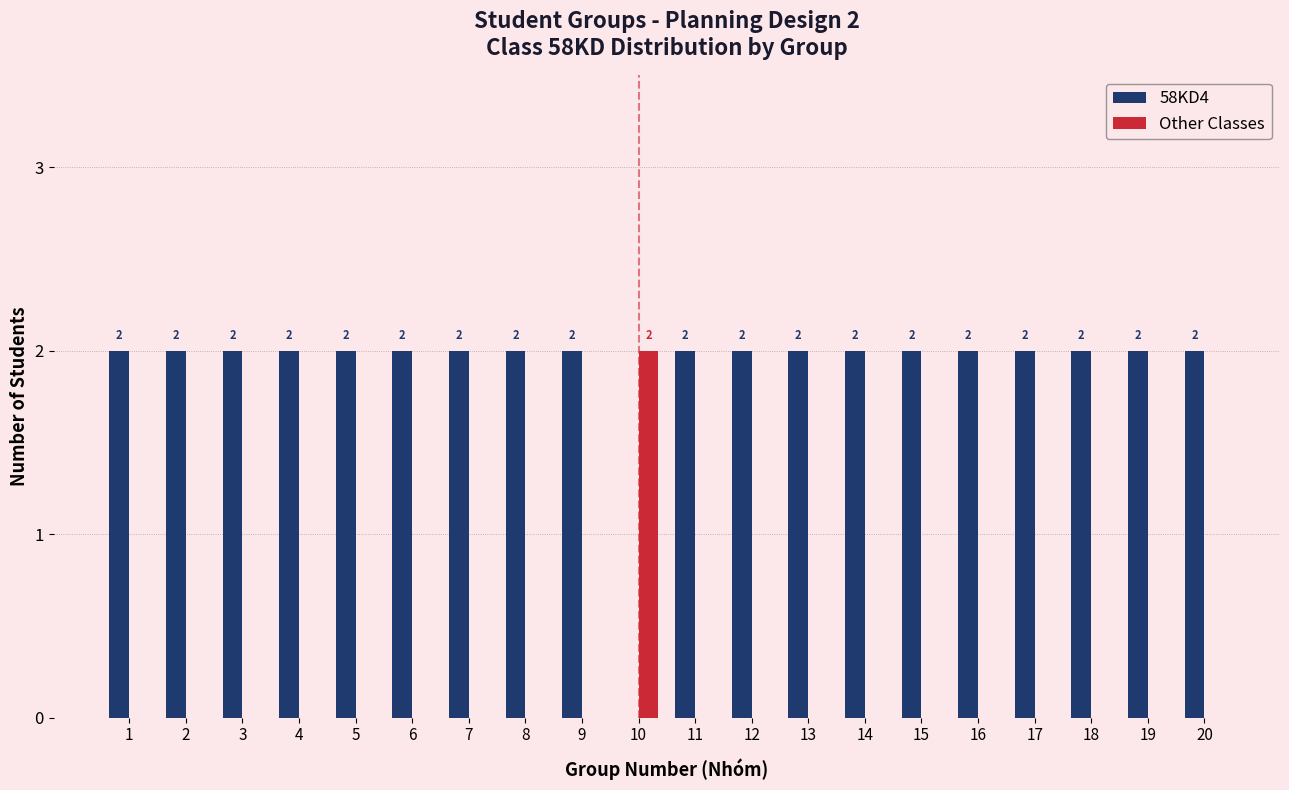

How many Other Classes values are between 0 and 1?

19